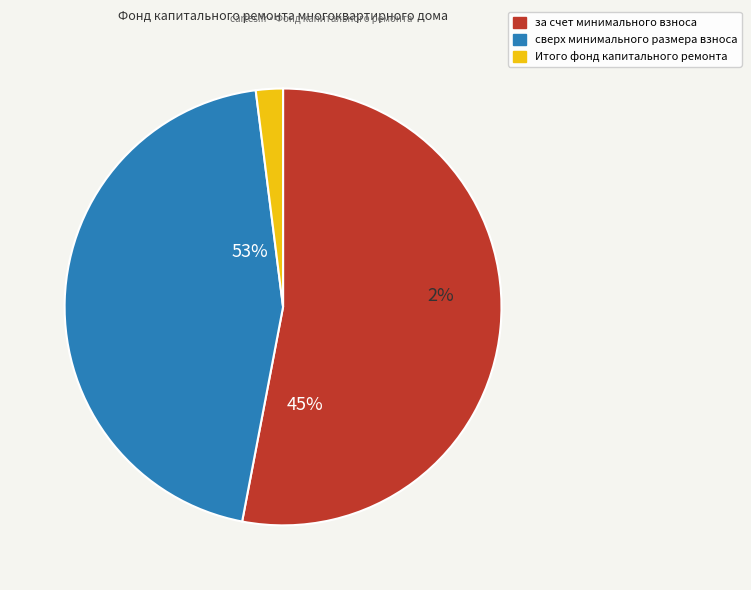

To the nearest percent, what percentage of the pie is сверх минимального размера взноса?

45%